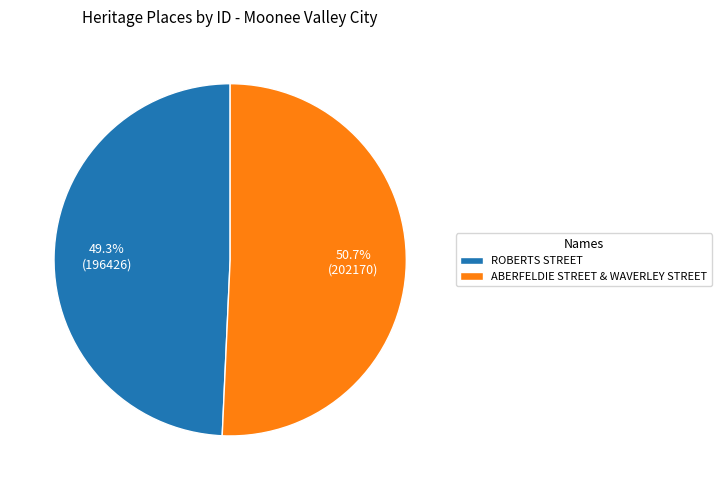

What is the ratio of the value at ROBERTS STREET to the value at ABERFELDIE STREET & WAVERLEY STREET?

1.0